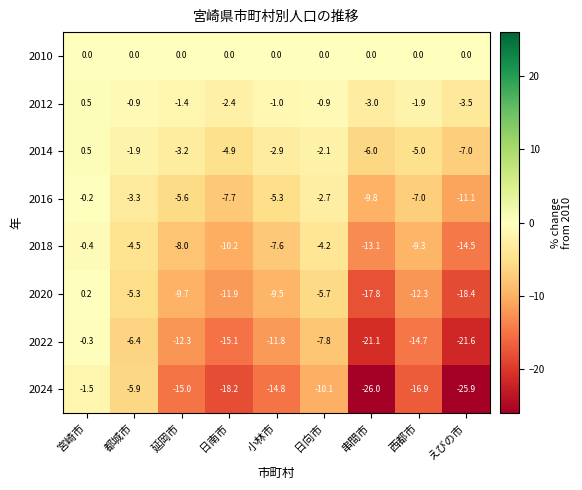

True or false: 2022 has a value of -11.8 at 小林市.

True